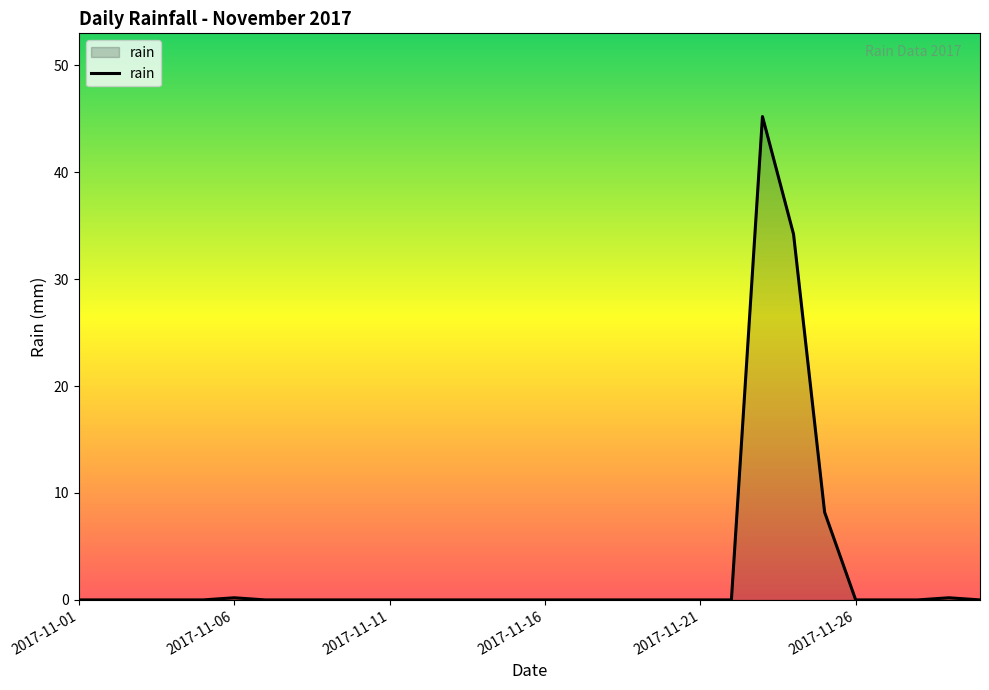

What is the maximum value shown in the chart?

45.2